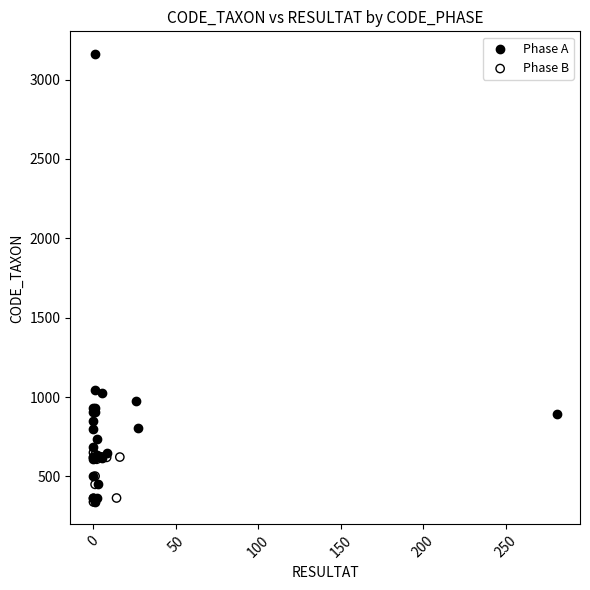

What are all the series names shown in the legend?

Phase A, Phase B